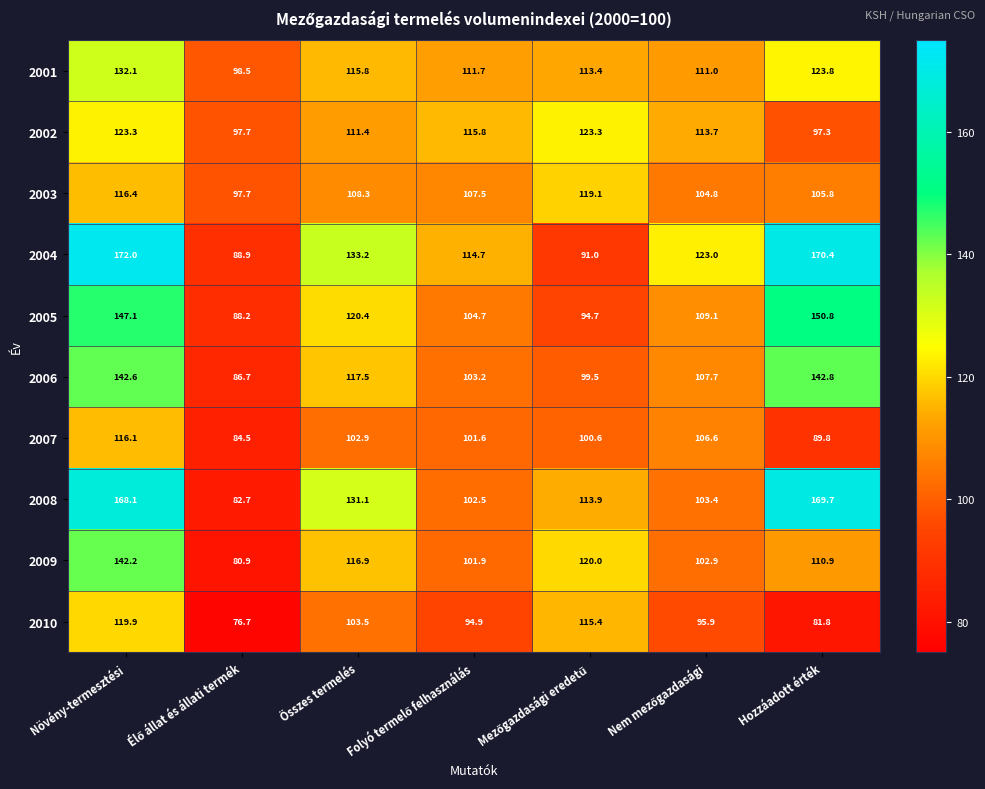

List the series in order of their peak value, highest first.

2004, 2008, 2005, 2006, 2009, 2001, 2002, 2010, 2003, 2007